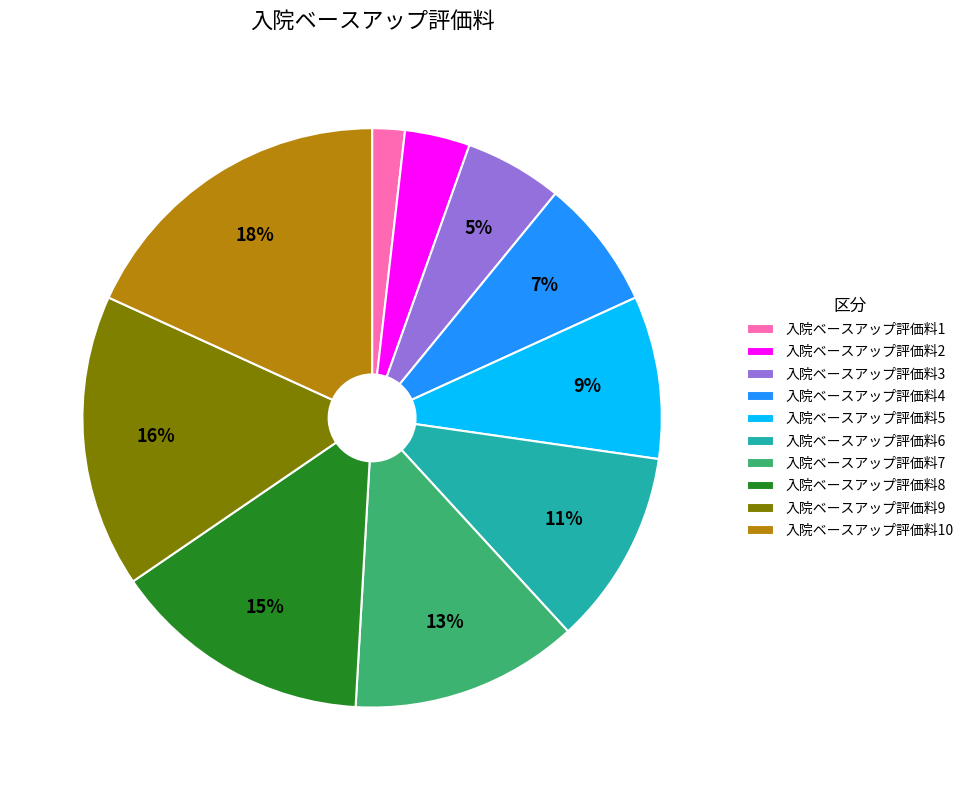

To the nearest percent, what is the difference between the largest and smallest slice percentages?

16%